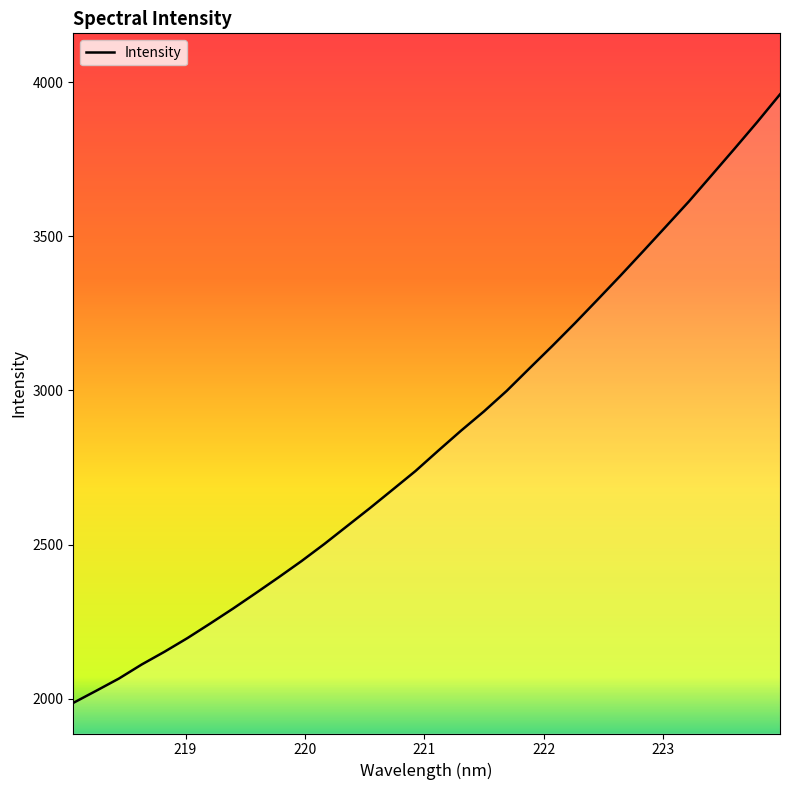

What is the maximum value shown in the chart?

3960.8